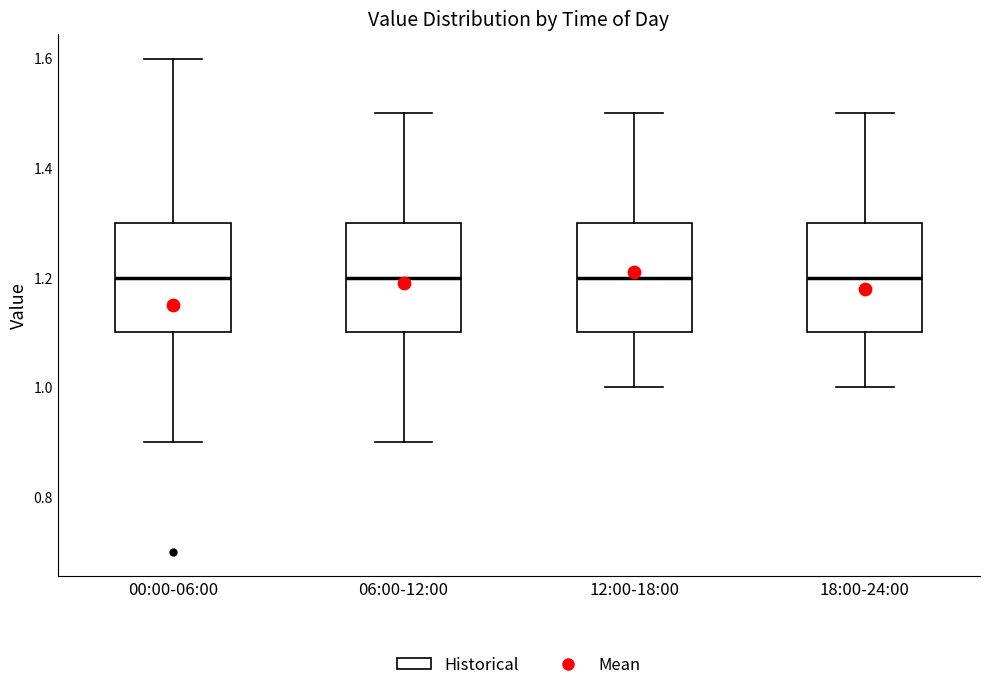

Reading left to right, read every box against the y-axis: the position of its median line, the range the box covers, and the ends of its whiskers. The values are not printed on the chart, so give them approximately, as read against the axis.

00:00-06:00: median 1.2, box 1.1 to 1.3, whiskers 0.9 to 1.6
06:00-12:00: median 1.2, box 1.1 to 1.3, whiskers 0.9 to 1.5
12:00-18:00: median 1.2, box 1.1 to 1.3, whiskers 1.0 to 1.5
18:00-24:00: median 1.2, box 1.1 to 1.3, whiskers 1.0 to 1.5